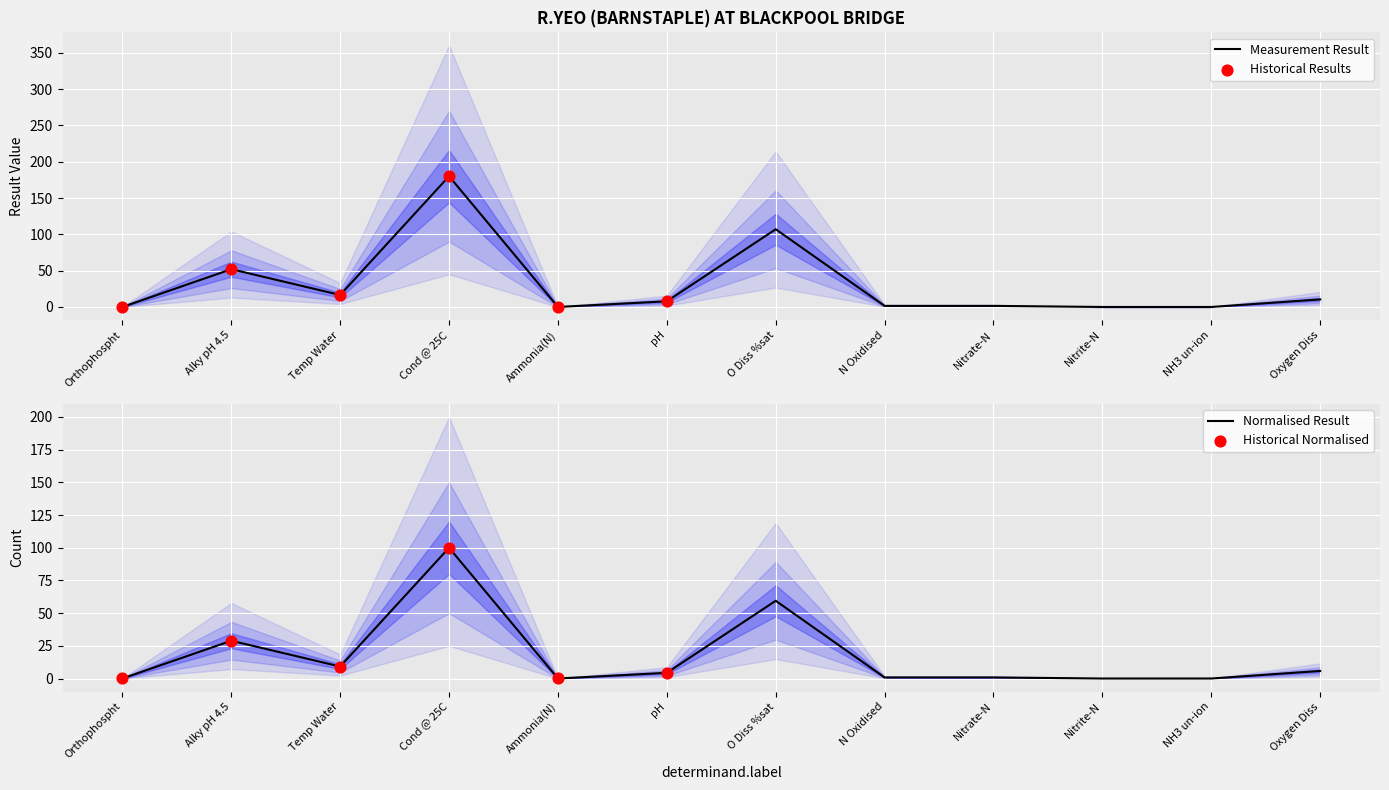

What is the change in value from pH to Oxygen Diss?

+2.6